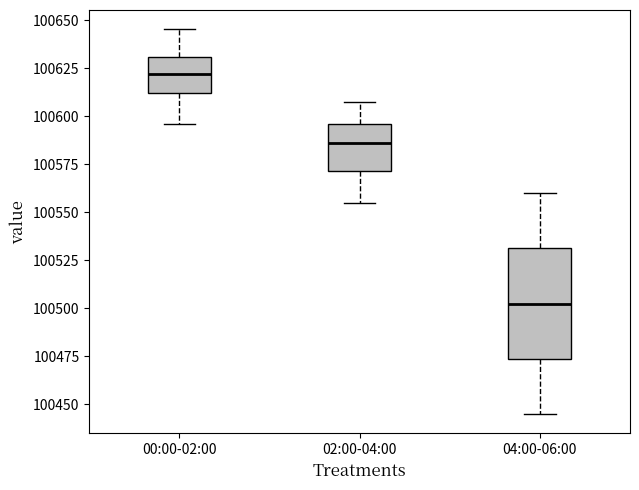

Reading left to right, read every box against the y-axis: the position of its median line, the range the box covers, and the ends of its whiskers. The values are not printed on the chart, so give them approximately, as read against the axis.

00:00-02:00: median 100620, box 100610 to 100630, whiskers 100595 to 100645
02:00-04:00: median 100585, box 100570 to 100595, whiskers 100555 to 100610
04:00-06:00: median 100505, box 100475 to 100530, whiskers 100445 to 100560